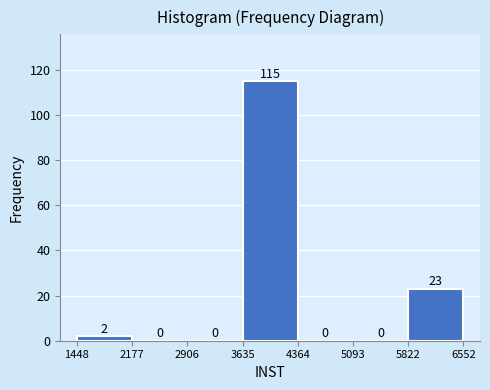

Over which range of the x-axis is the bar tallest?

3635 to 4364